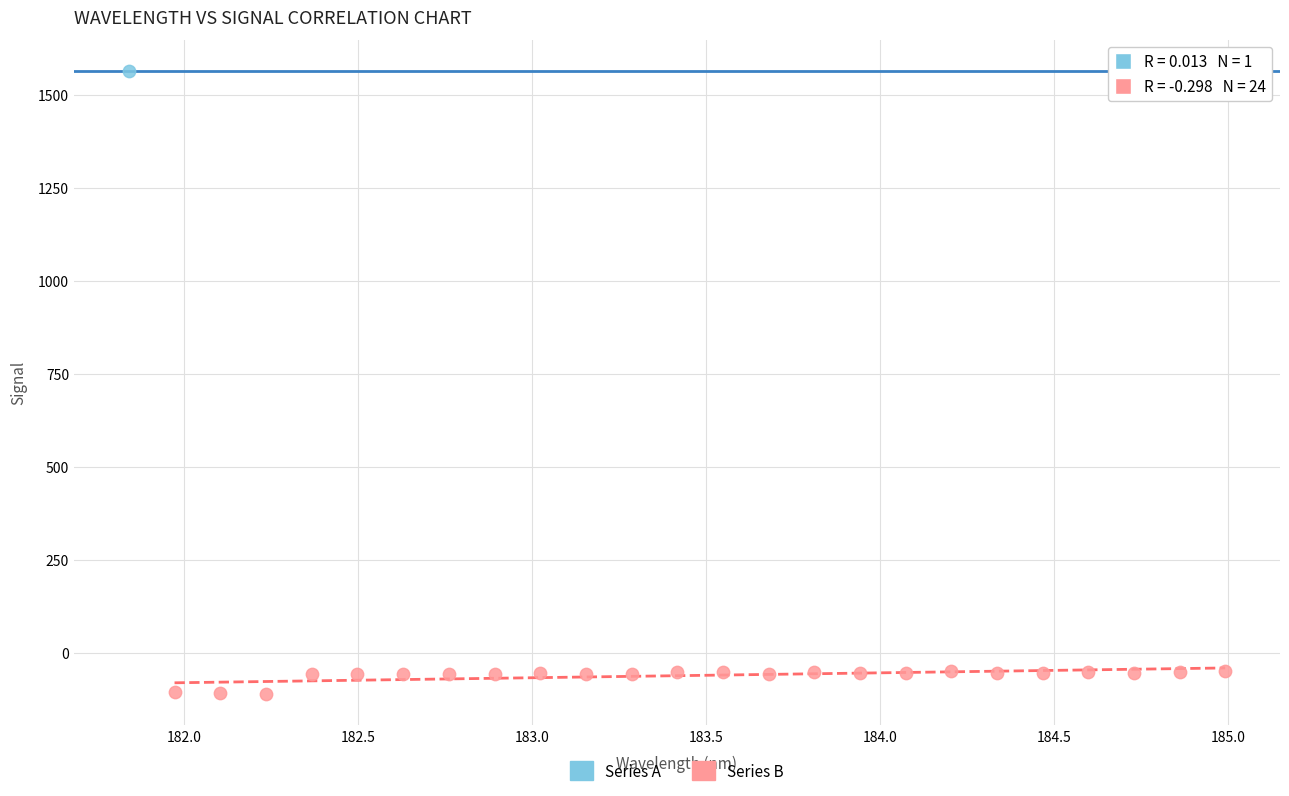

What are all the series names shown in the legend?

Series A, Series B